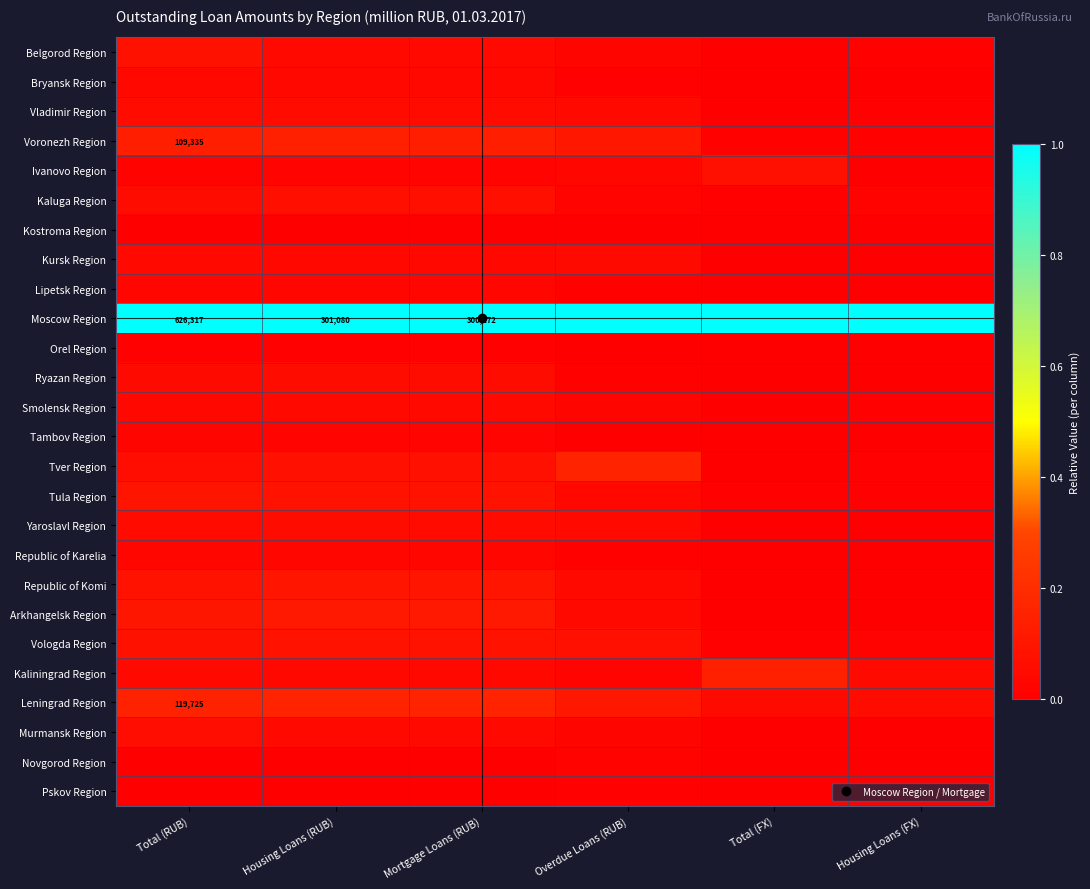

What is the maximum value shown in the chart?

1.0